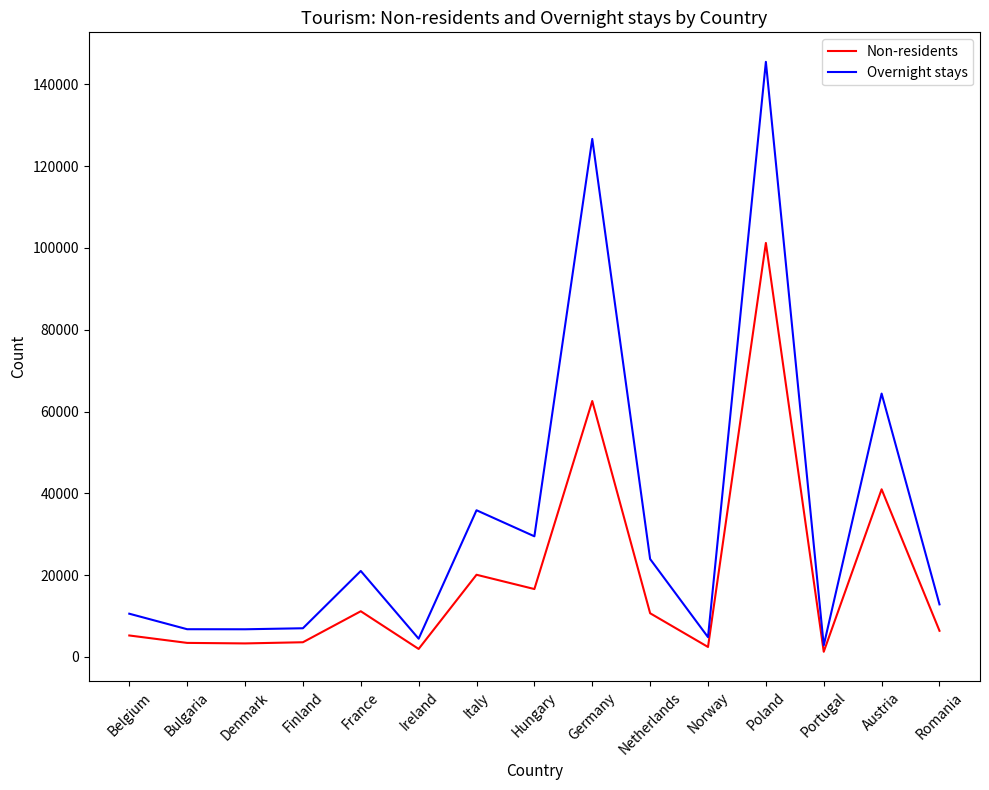

Which series changed the most between Norway and Austria?

Overnight stays